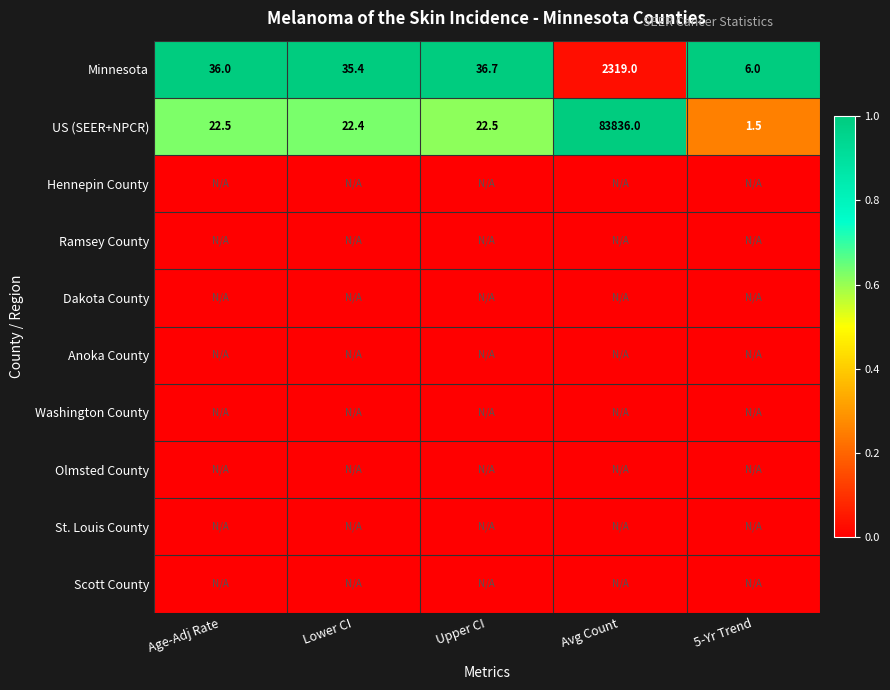

Is it true that US (SEER+NPCR) equals 1.0 at 5-Yr Trend?

False